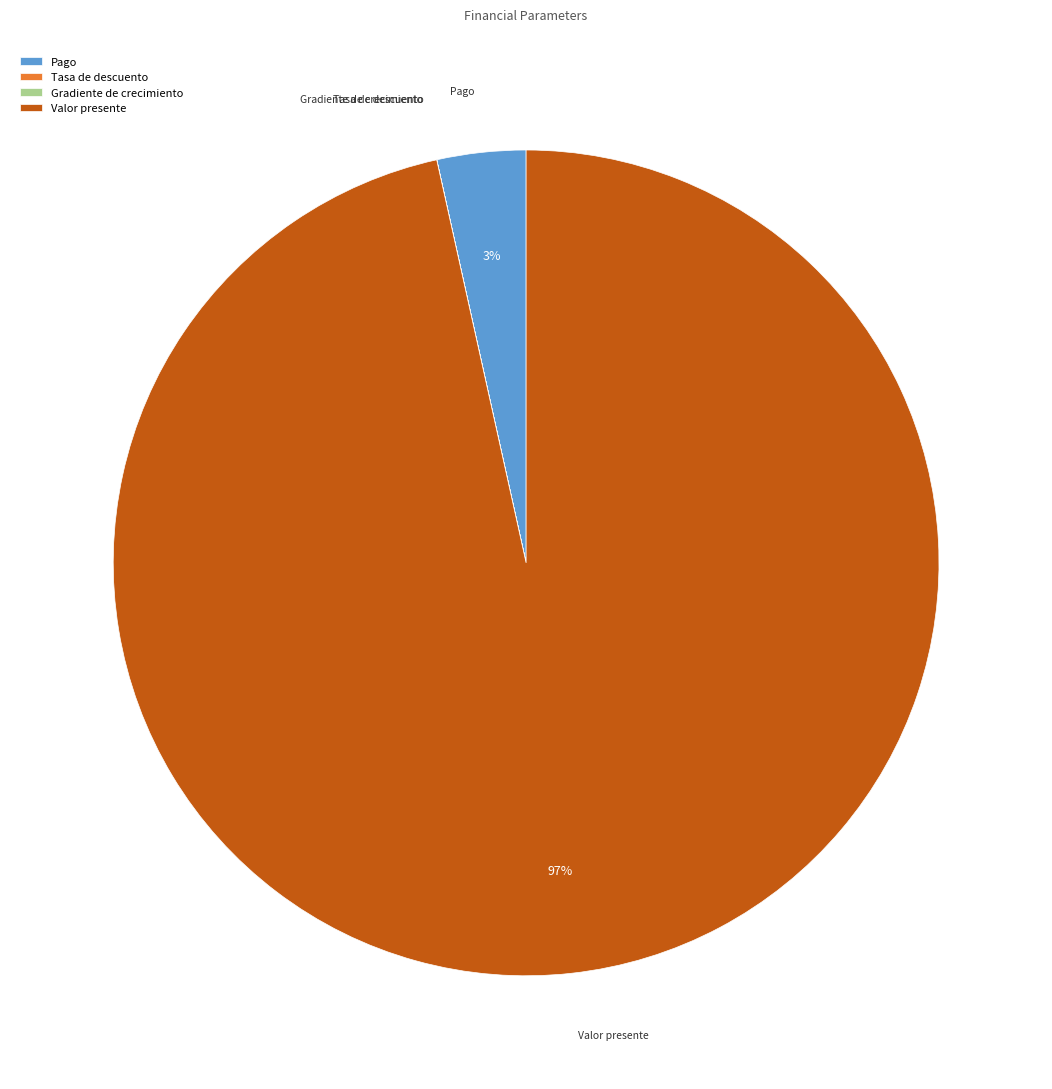

Which has a higher value, Pago or Valor presente?

Valor presente